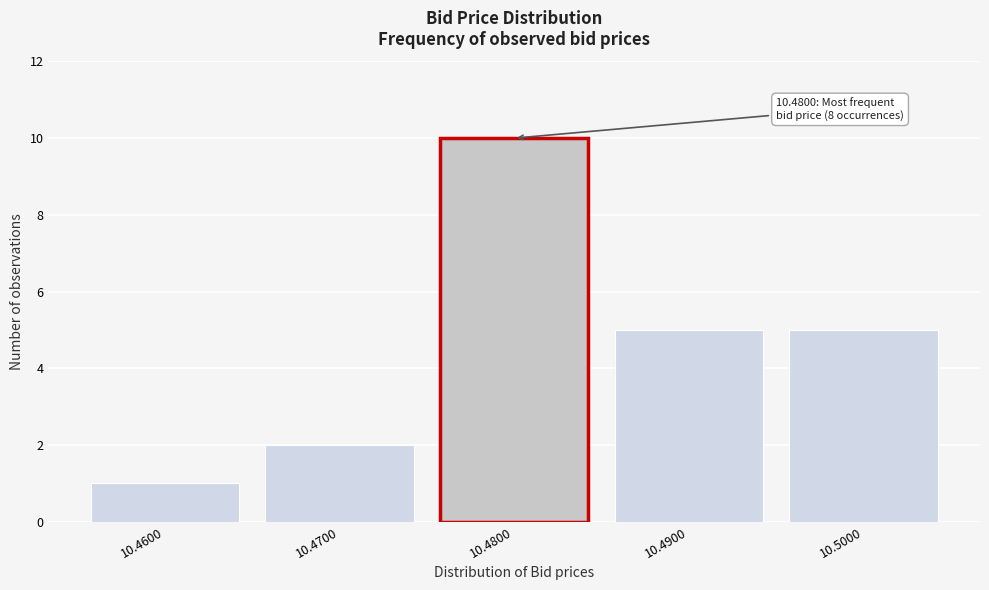

Reading right to left, what are all the values shown in this chart?

10.5000=5	10.4900=5	10.4800=10	10.4700=2	10.4600=1